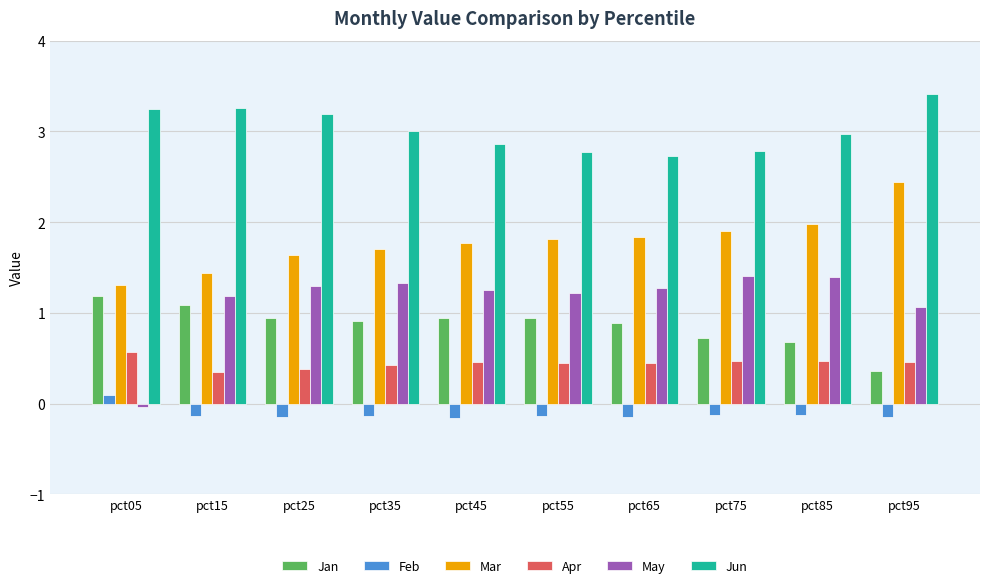

Rank the series at pct15 from highest to lowest value.

Jun, Mar, May, Jan, Apr, Feb